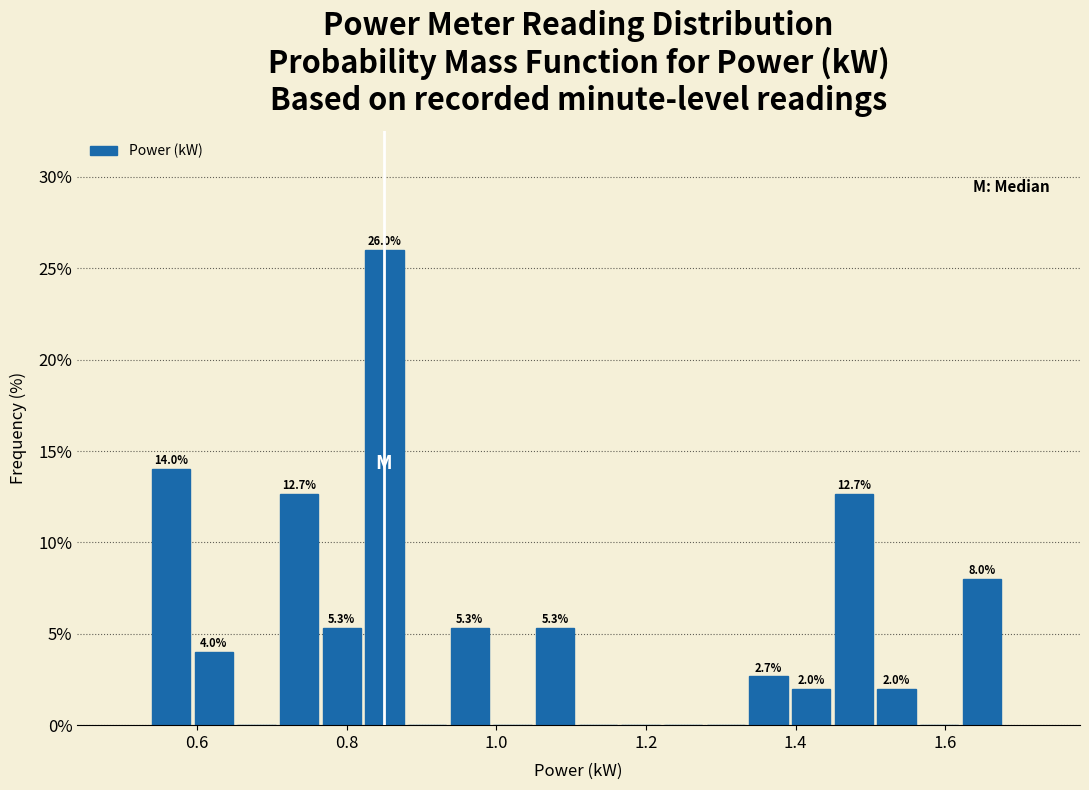

Around what value on the x-axis is the tallest bar? Give the approximate position of its centre, as read against the axis.

0.86